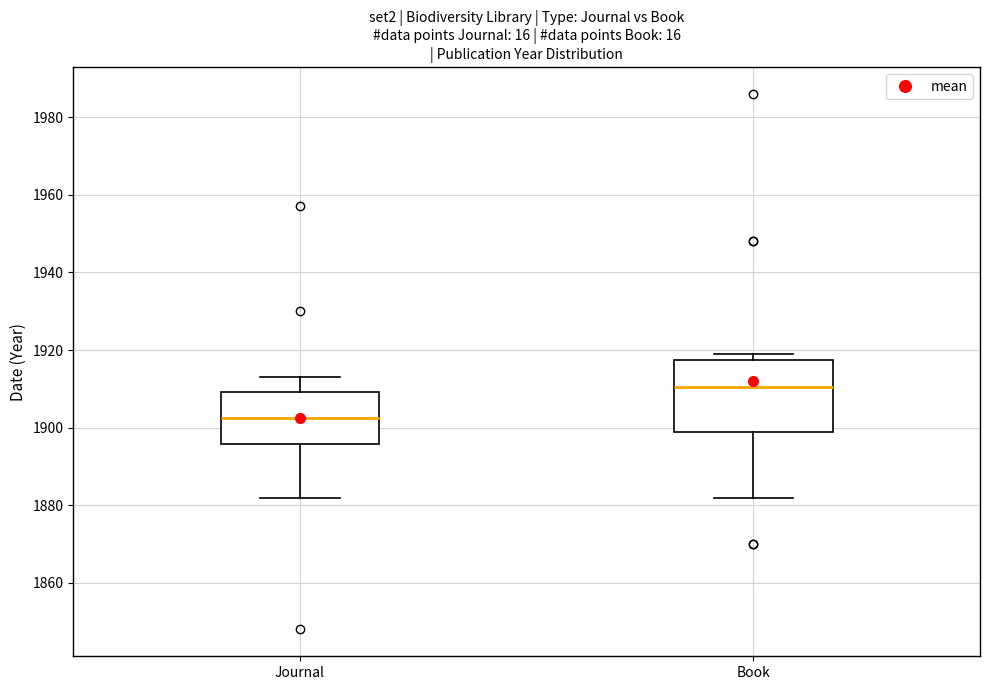

Reading left to right, read every box against the y-axis: the position of its median line, the range the box covers, and the ends of its whiskers. The values are not printed on the chart, so give them approximately, as read against the axis.

Journal: median 1902, box 1896 to 1910, whiskers 1882 to 1914
Book: median 1910, box 1900 to 1918, whiskers 1882 to 1920